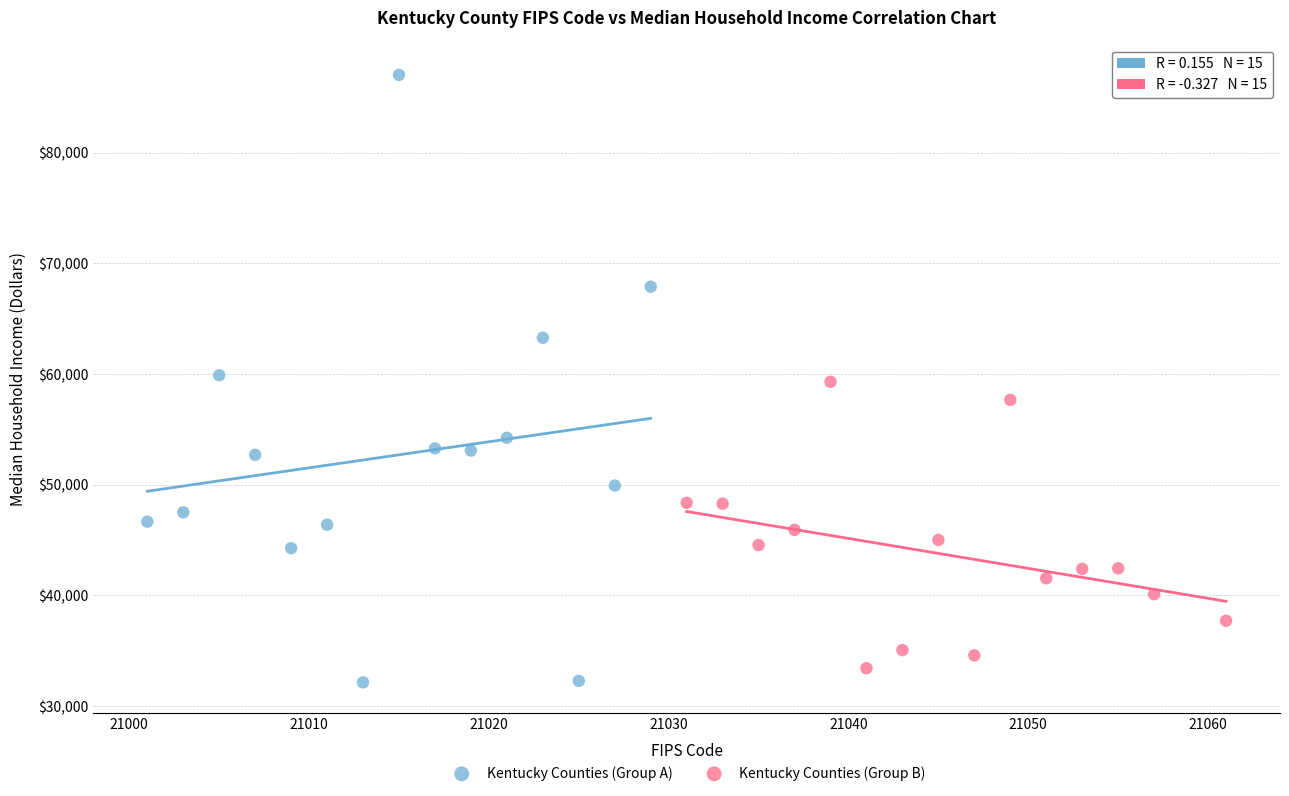

Which series has the widest spread of Y values?

Kentucky Counties (Group A)